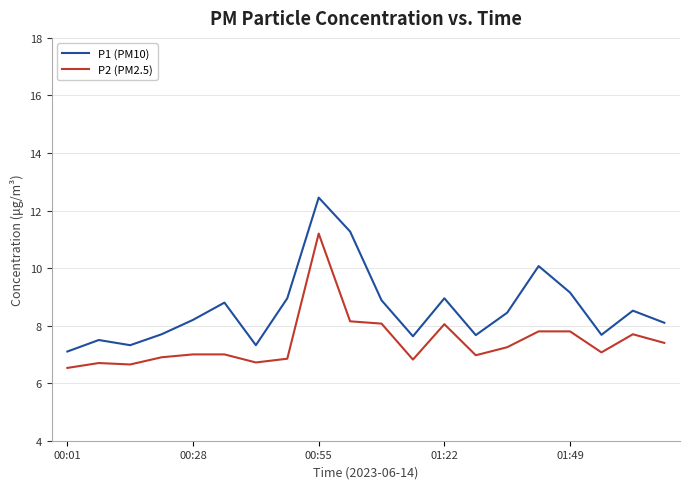

Which series has the largest total across all categories?

P1 (PM10)